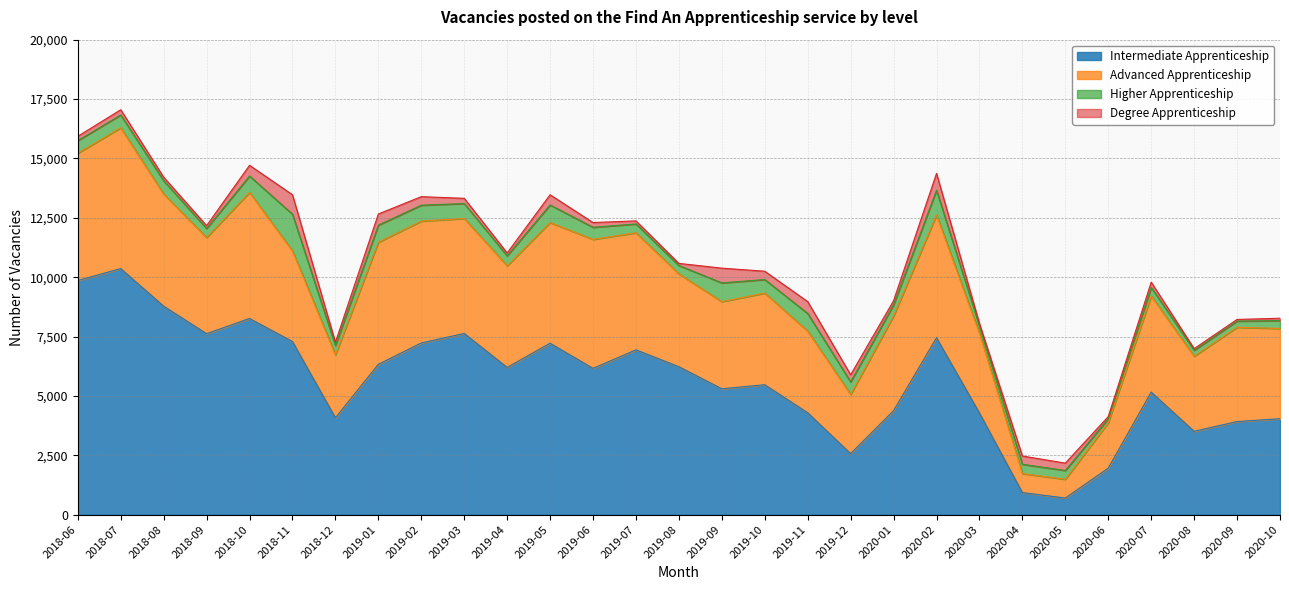

Reading left to right, list all the values displayed in this chart.

Intermediate Apprenticeship: 9860	10360	8780	7620	8260	7290	4080	6330	7230	7630	6200	7220	6160	6940	6230	5300	5470	4290	2570	4380	7450	4280	930	700	1960	5160	3510	3920	4040
Advanced Apprenticeship: 5360	5930	4720	4050	5310	3820	2650	5140	5130	4840	4280	5080	5430	4930	3910	3670	3860	3440	2490	3990	5170	3360	800	790	1910	4050	3160	3970	3800
Higher Apprenticeship: 530	540	560	380	690	1540	390	720	670	630	420	740	510	370	350	790	570	740	530	470	1040	300	390	370	170	360	250	260	330
Degree Apprenticeship: 180	220	150	120	450	820	140	470	360	220	120	430	200	130	90	620	350	500	300	170	710	110	350	310	90	220	70	70	100